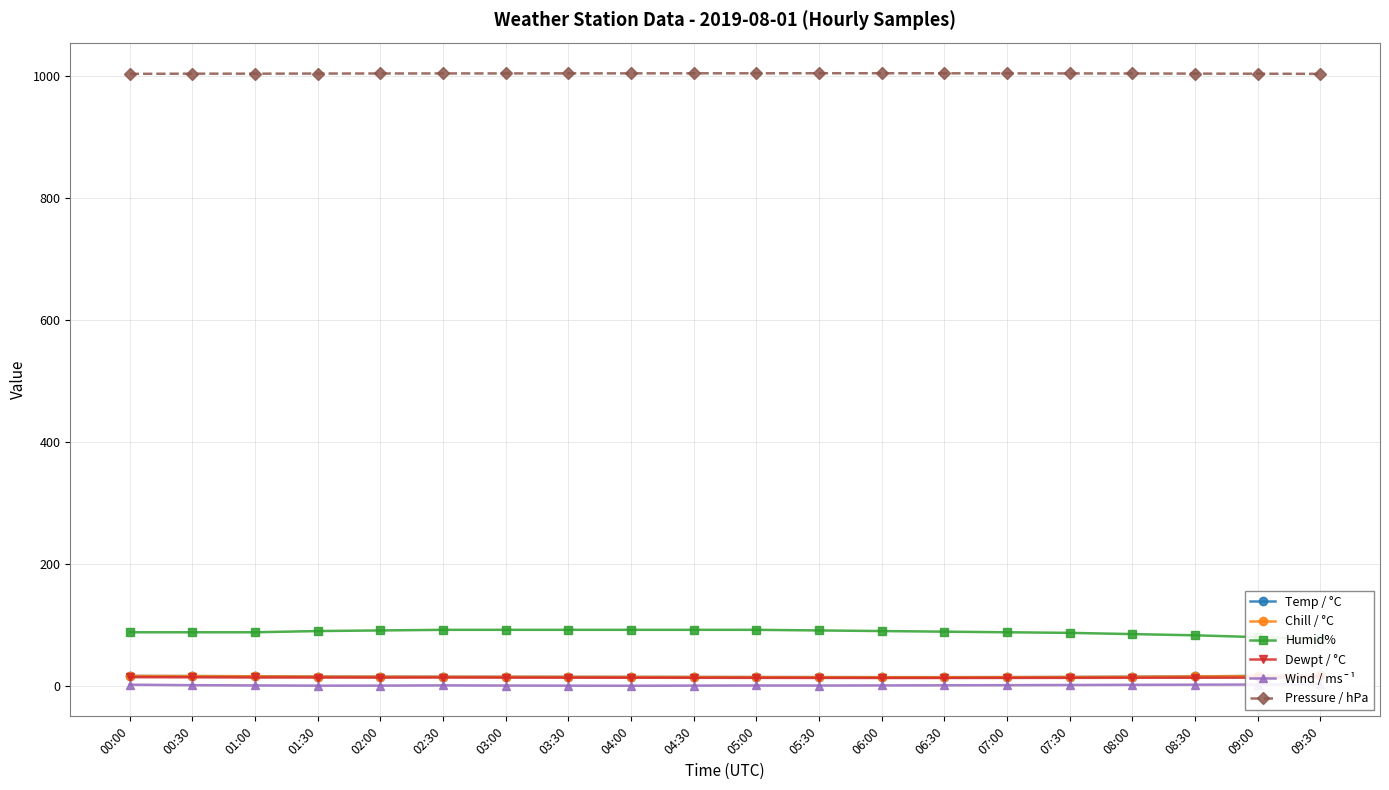

True or false: Dewpt / °C and Wind / ms¯¹ cross at least once.

False